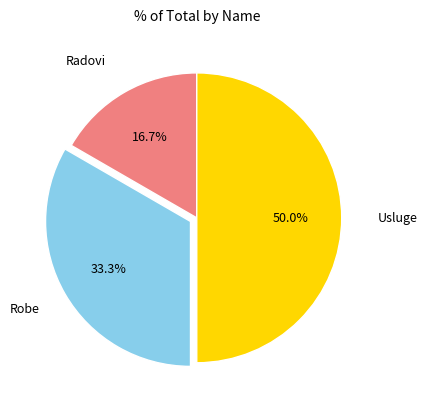

What is the total percentage of Usluge and Robe?

83.3%